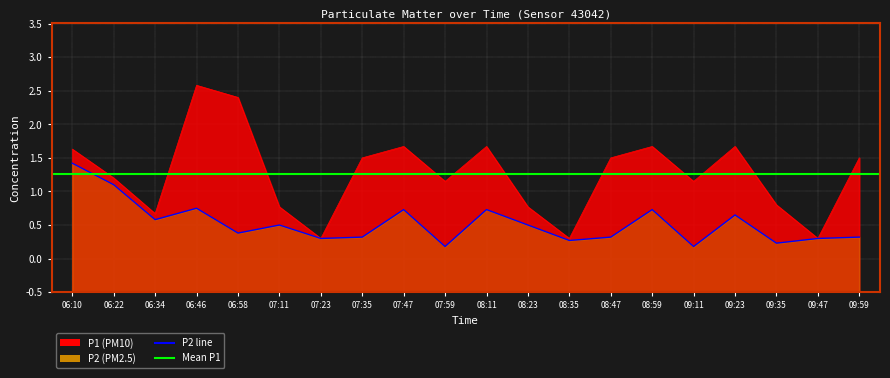

What position from the right is 07:59?

11